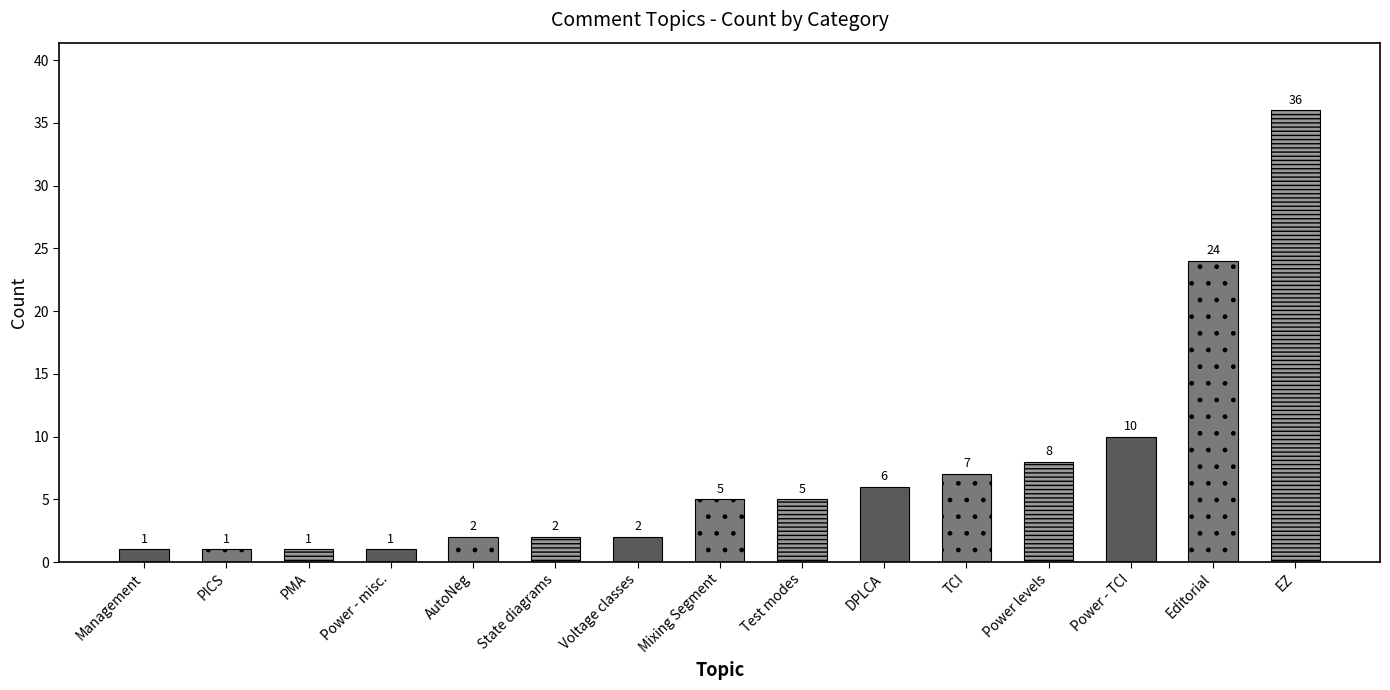

What is the ratio of the value at Voltage classes to the value at TCI?

0.3